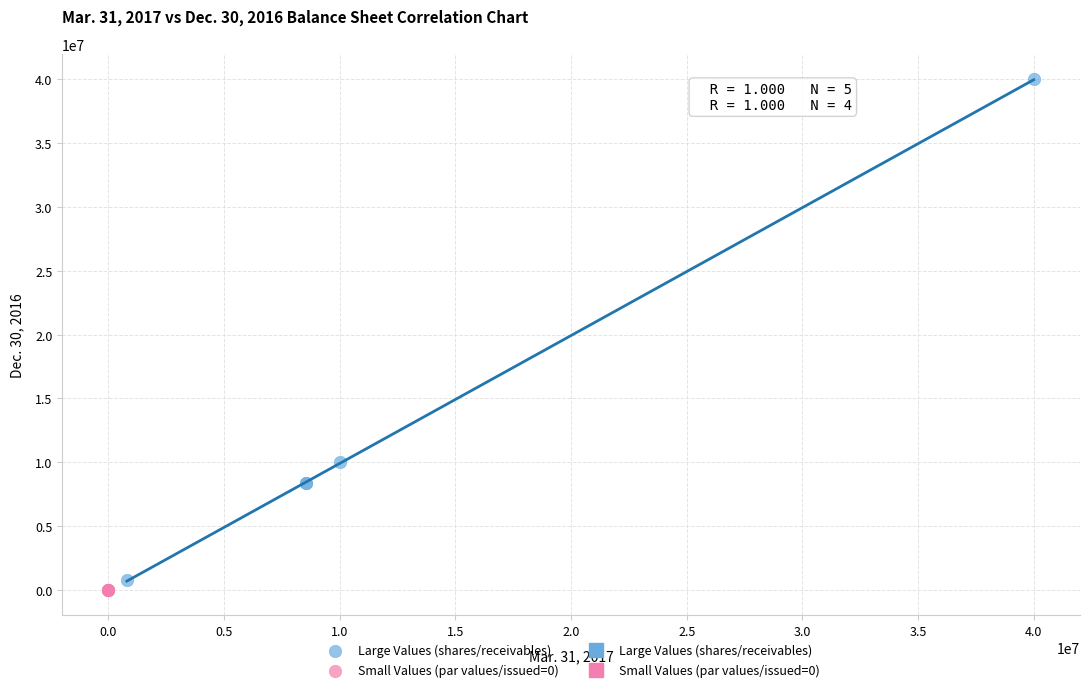

Which series reaches the maximum Y coordinate?

Large Values (shares/receivables)